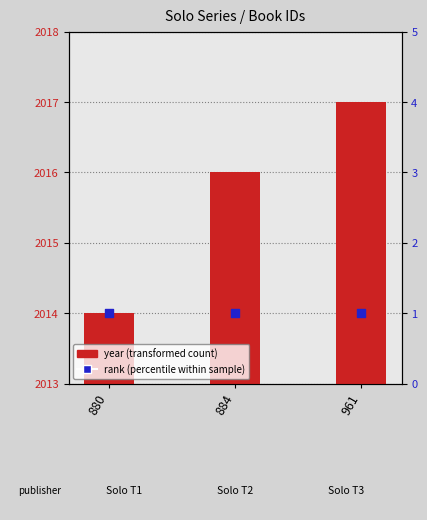

Which series has the largest total across all categories?

year (transformed count)